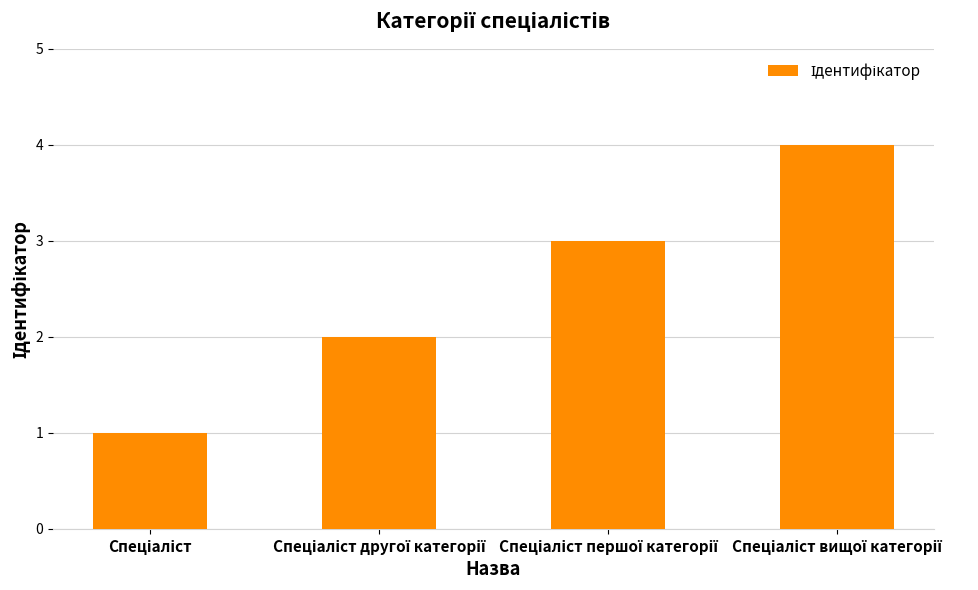

What is the difference between the maximum and minimum values?

3